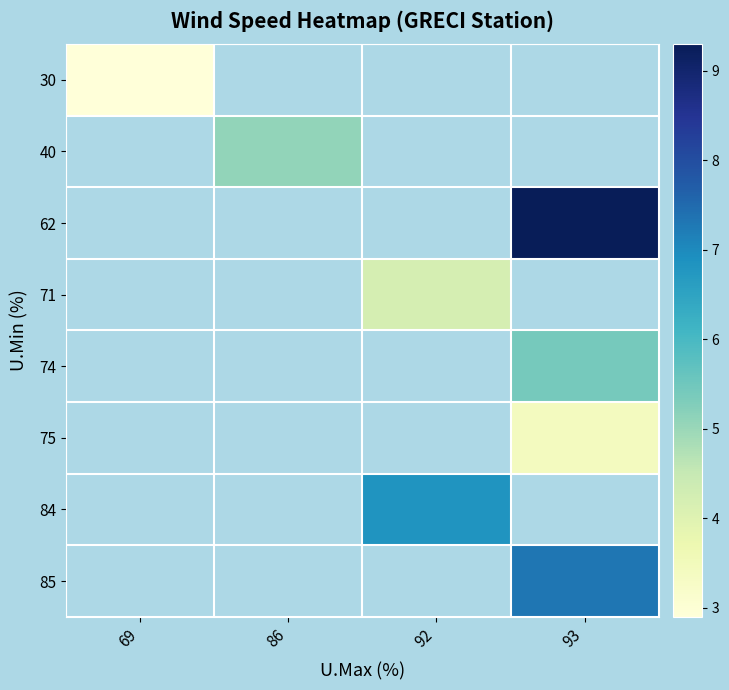

How many positive values does the 75 series have?

1